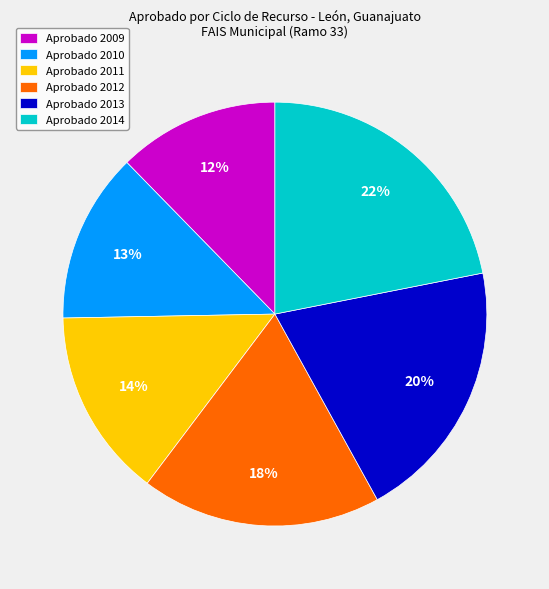

Which has a higher value, Aprobado 2011 or Aprobado 2009?

Aprobado 2011